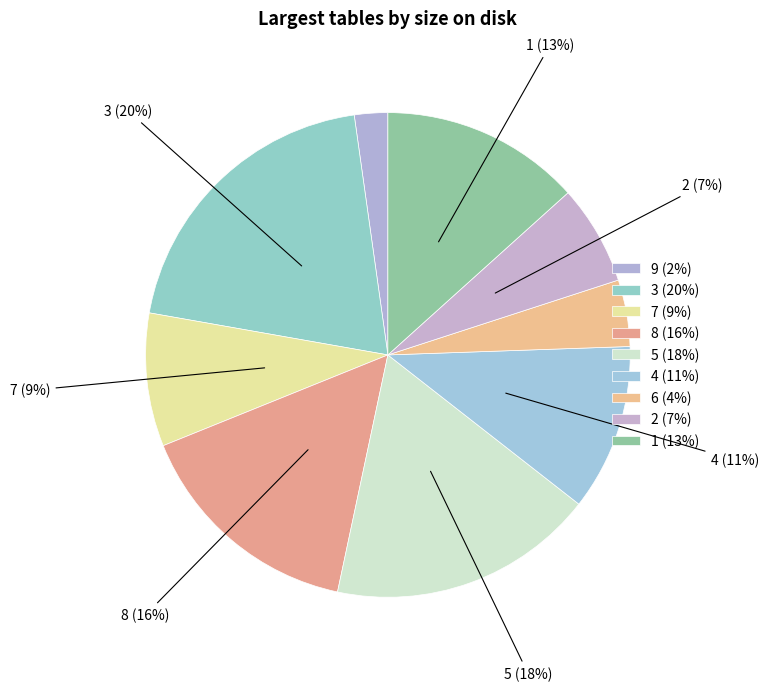

How many slices are in this pie chart?

9